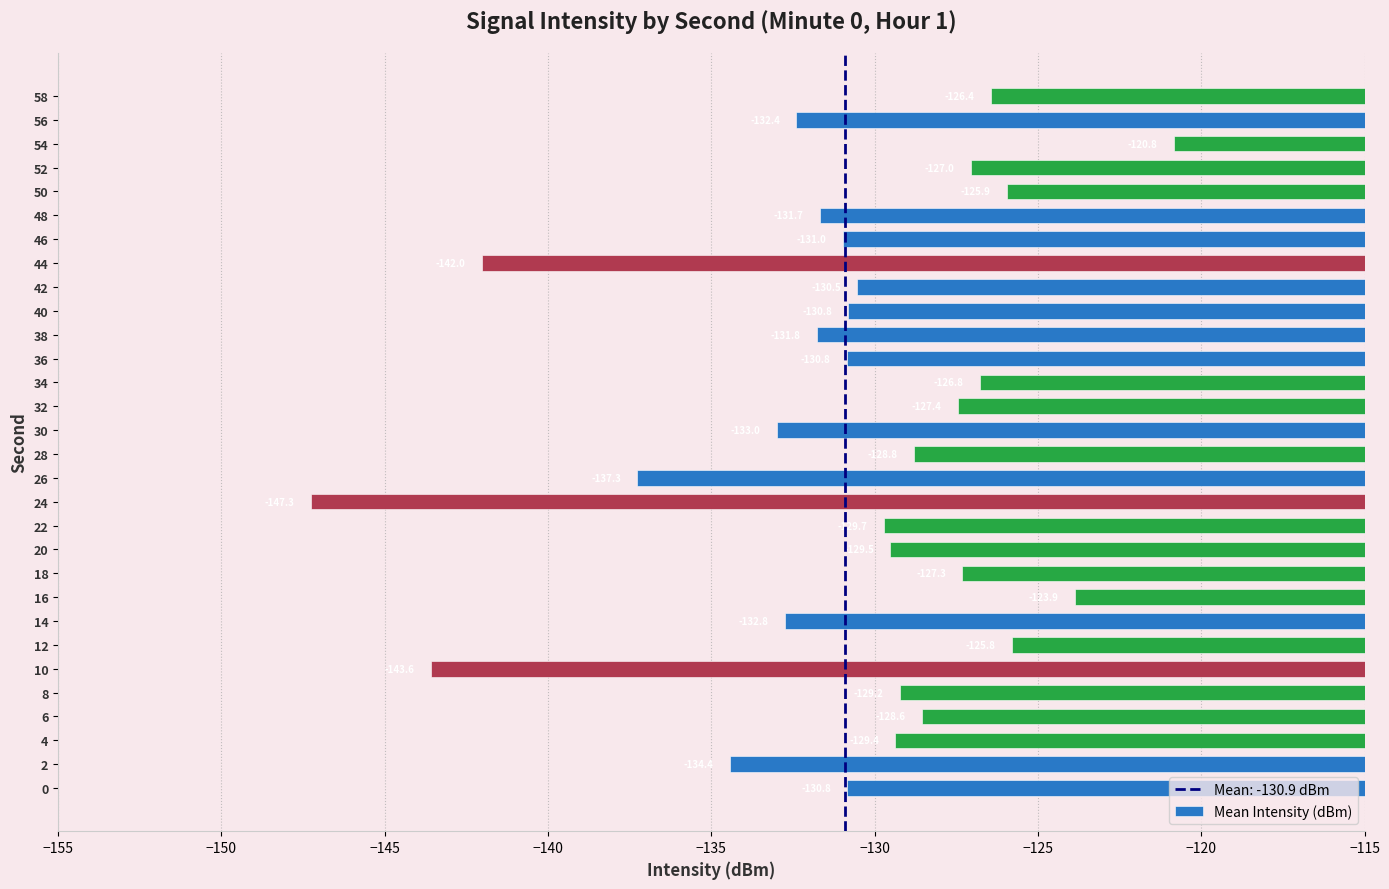

Reading top to bottom, extract all data points from this chart.

58=-126.4	56=-132.4	54=-120.8	52=-127.0	50=-125.9	48=-131.7	46=-131.0	44=-142.0	42=-130.5	40=-130.8	38=-131.8	36=-130.8	34=-126.8	32=-127.4	30=-133.0	28=-128.8	26=-137.3	24=-147.3	22=-129.7	20=-129.5	18=-127.3	16=-123.9	14=-132.8	12=-125.8	10=-143.6	8=-129.2	6=-128.6	4=-129.4	2=-134.4	0=-130.8